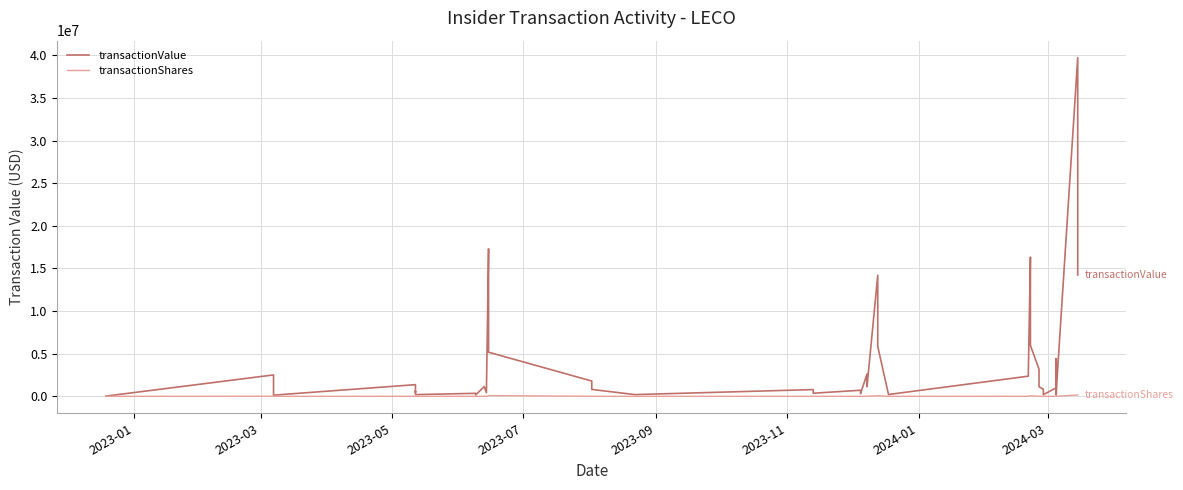

The value of transactionValue at 12 is 9242814. True or false?

False